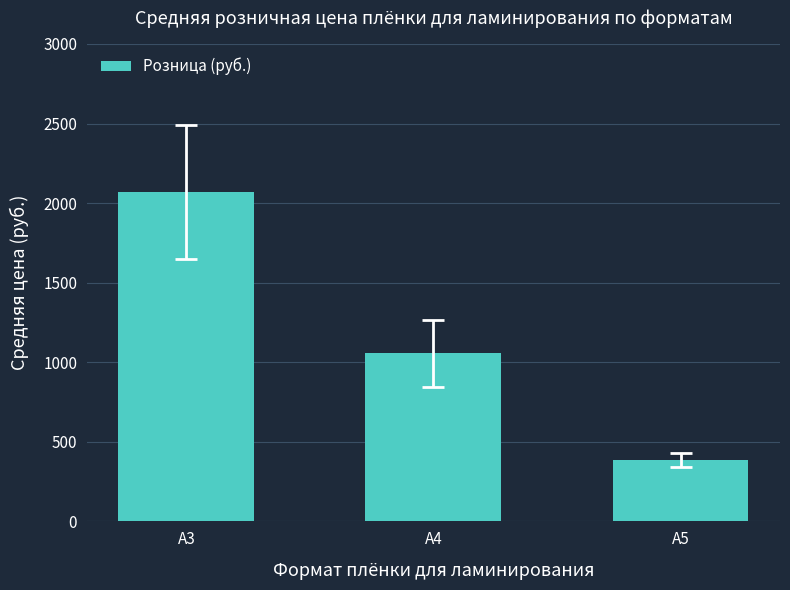

Reading left to right, what are all the values shown in this chart?

2068.0	1055.5	387.6